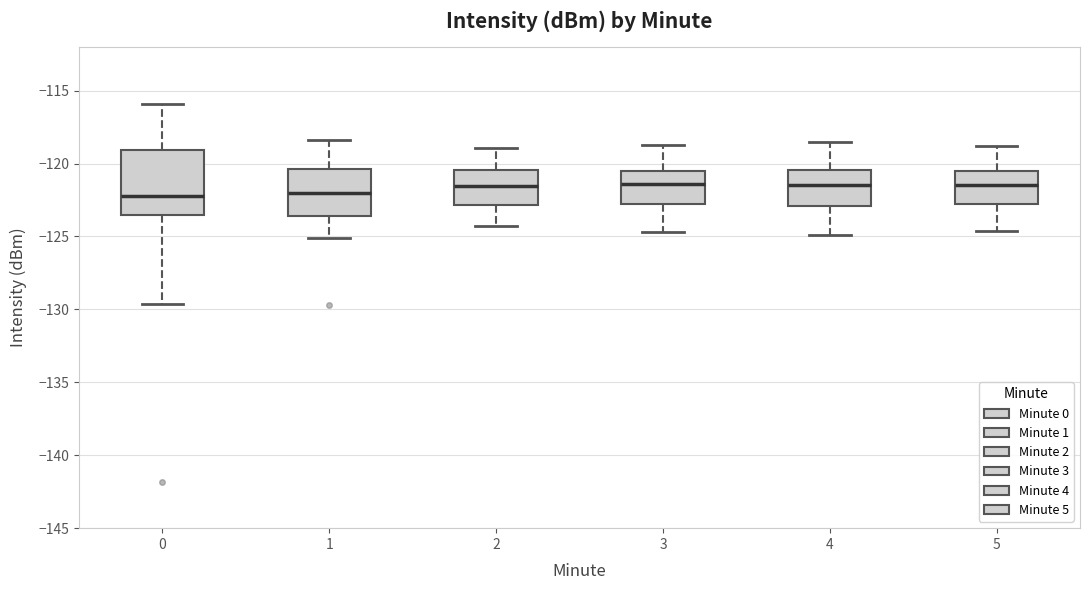

Where does the upper whisker of the box at x = 3 end on the y-axis? The values are not printed on the chart, so give them approximately, as read against the axis.

-118.5